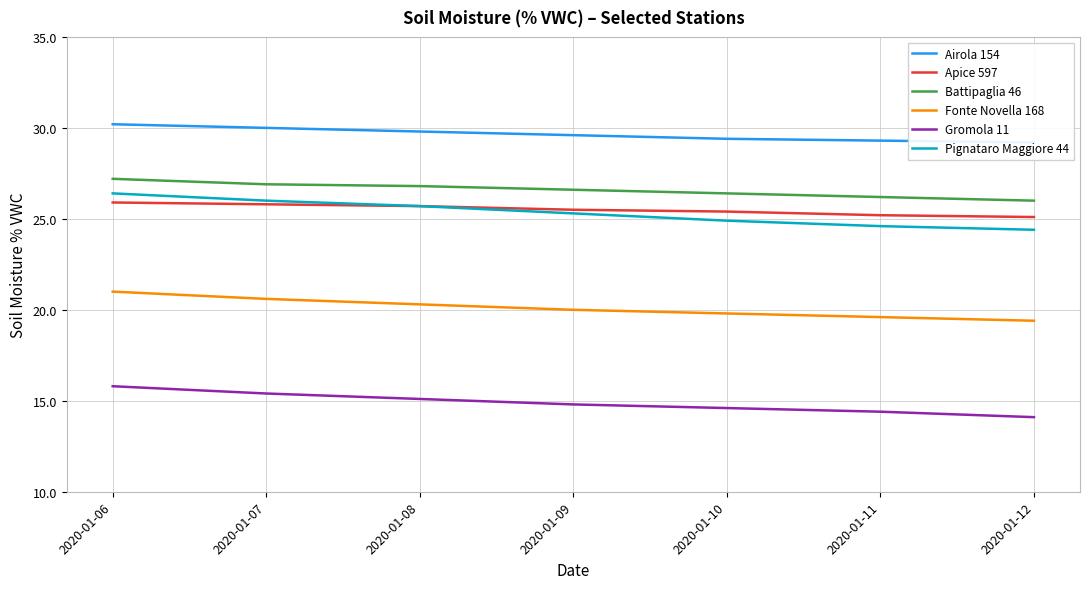

What is the difference between the maximum and minimum values in the Pignataro Maggiore 44 series?

2.0